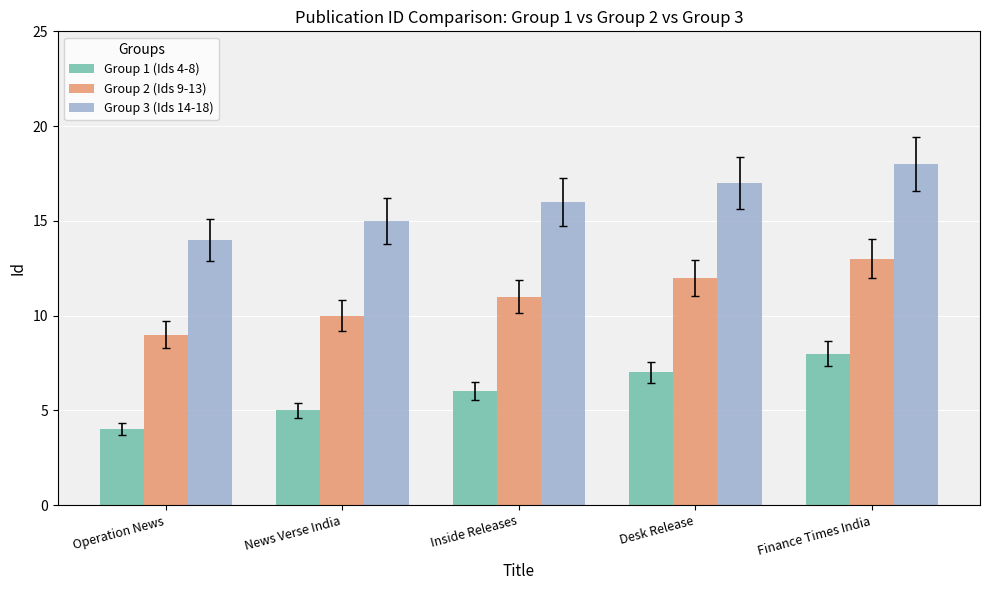

The value of Group 2 (Ids 9-13) at News Verse India is 10. True or false?

True